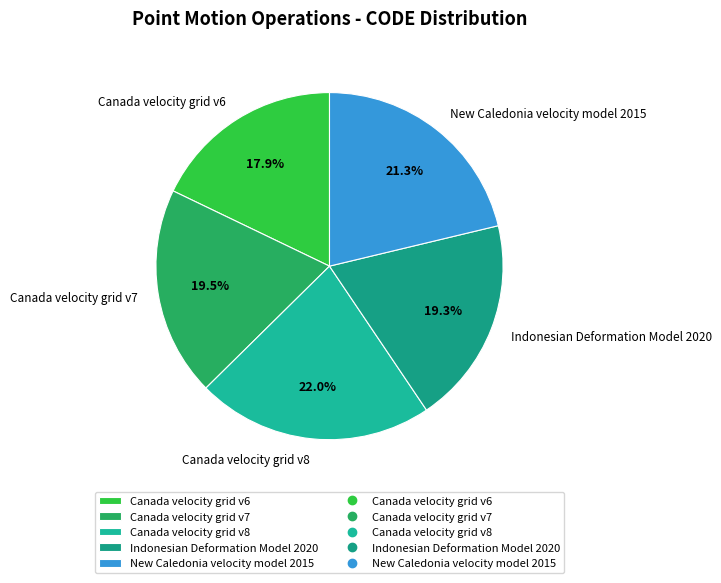

Which has a higher value, Canada velocity grid v6 or Indonesian Deformation Model 2020?

Indonesian Deformation Model 2020